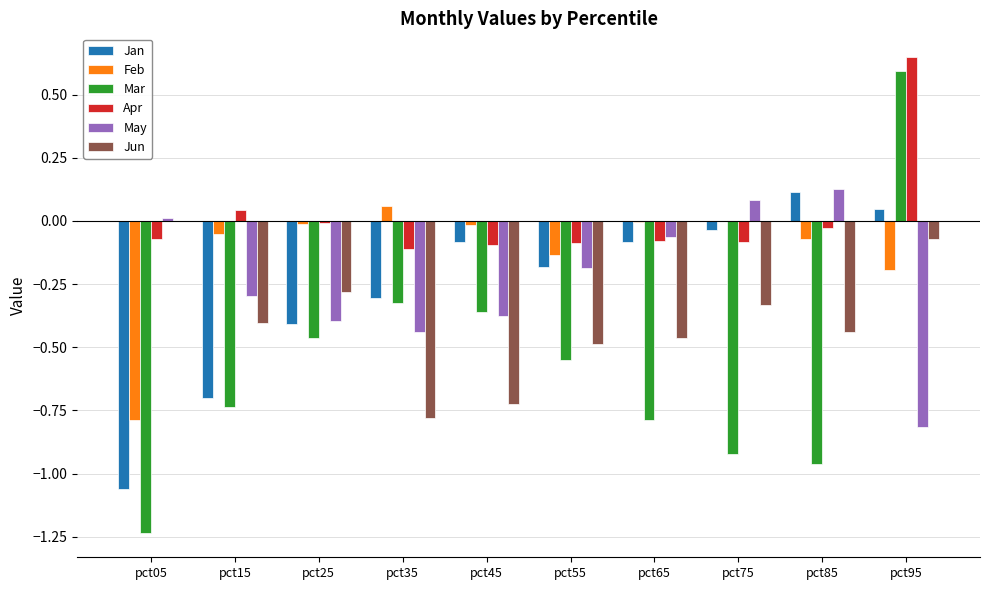

True or false: Jun has a value of -0.2 at pct35.

False